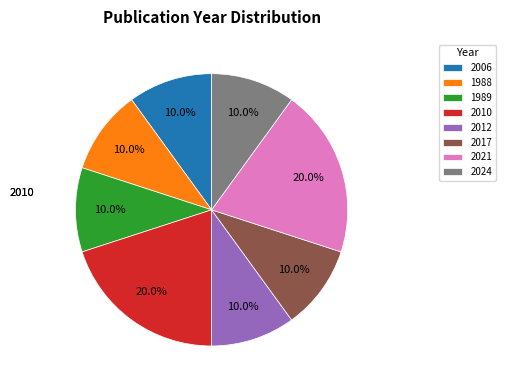

Is 1988 the majority of the pie?

No